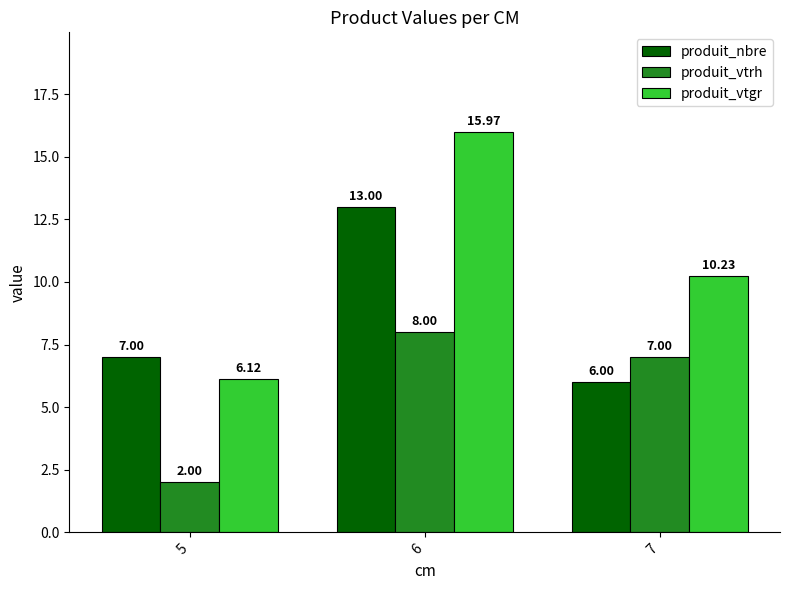

List the labels in order of produit_vtrh value, largest first.

6, 7, 5